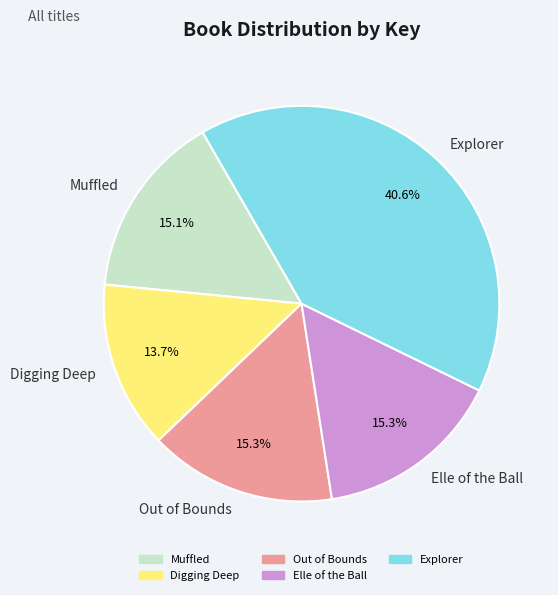

Which category has the smallest portion of the pie?

Digging Deep